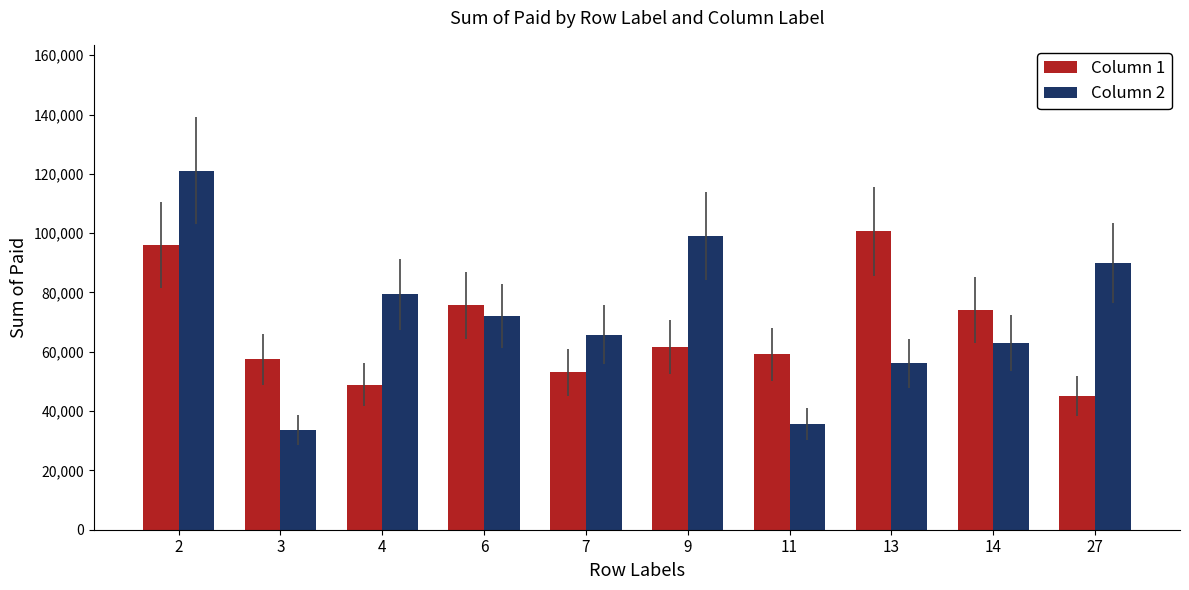

Where is Column 1 nearest to the value 72920?

14